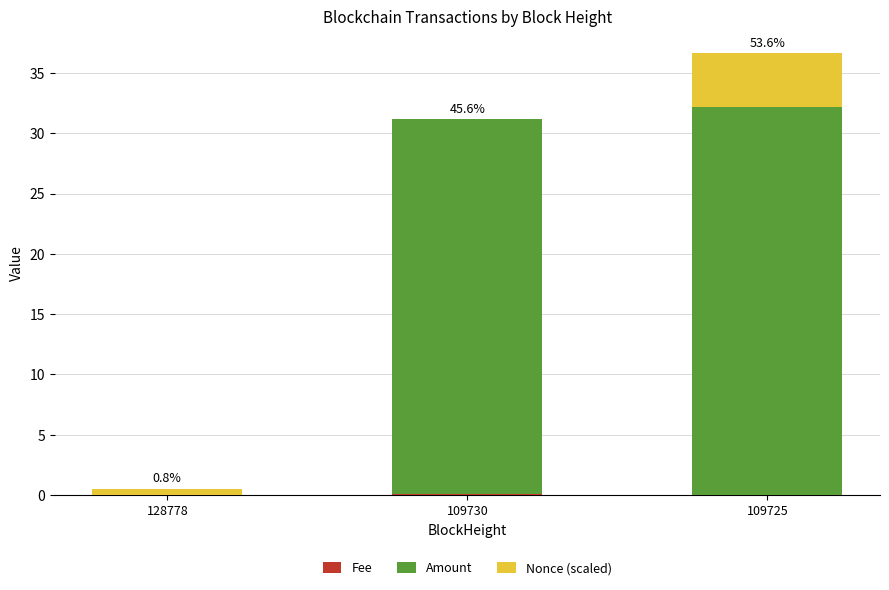

At which category is the sum across all series the highest?

109725